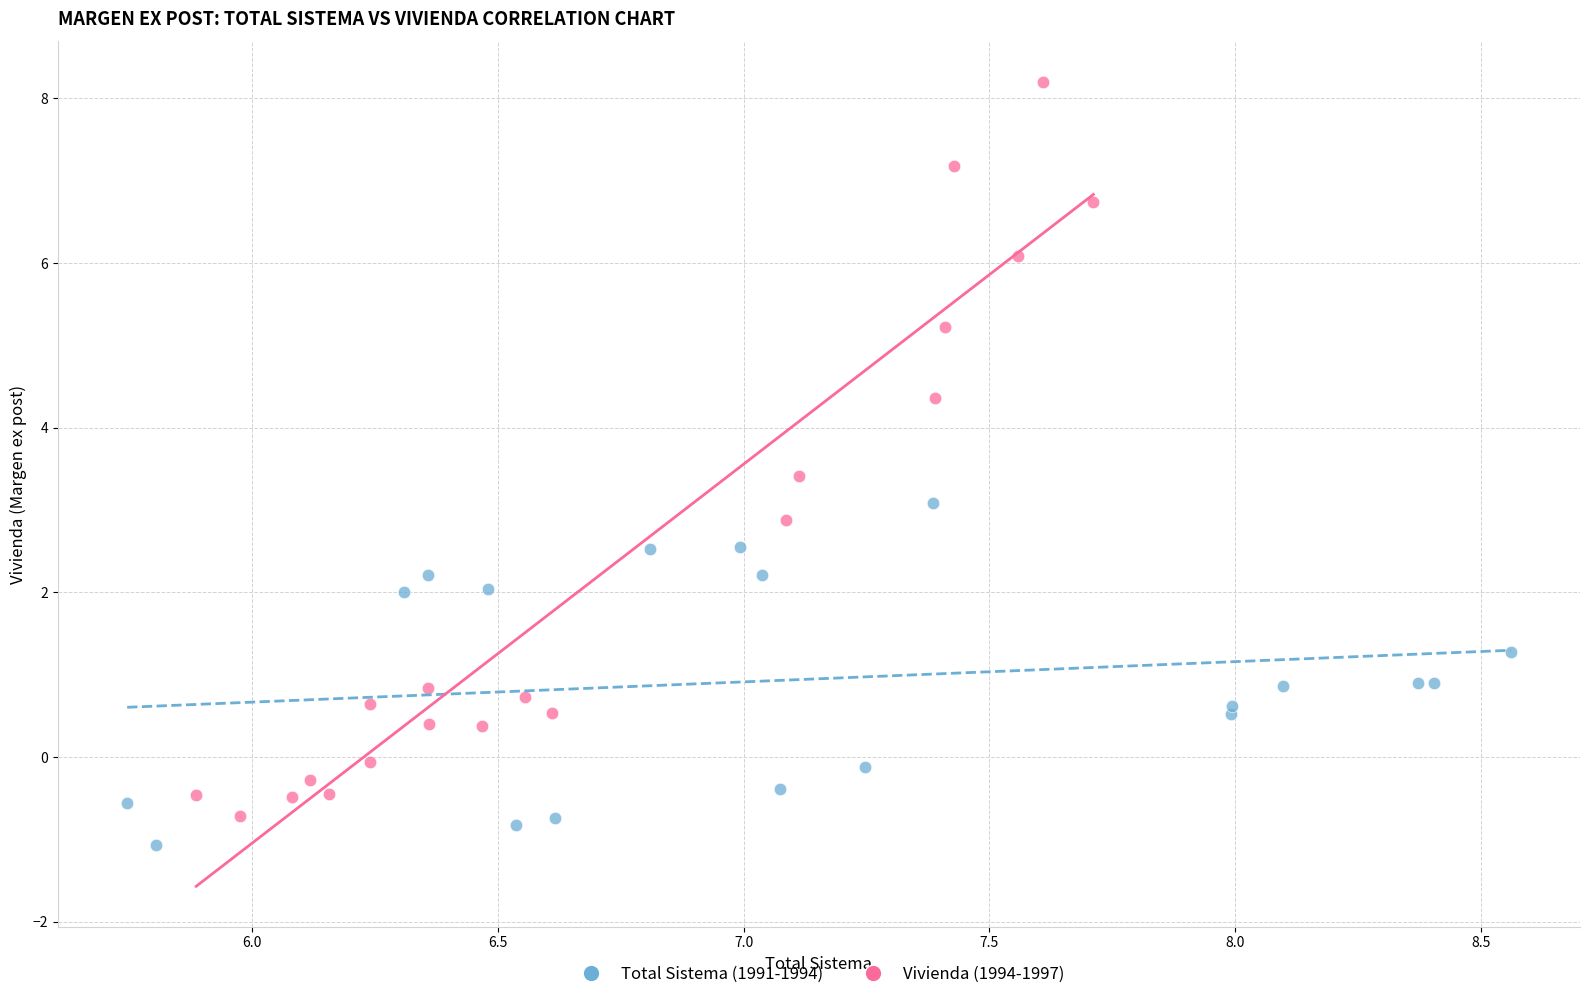

Which series reaches the maximum Y coordinate?

Vivienda (1994-1997)